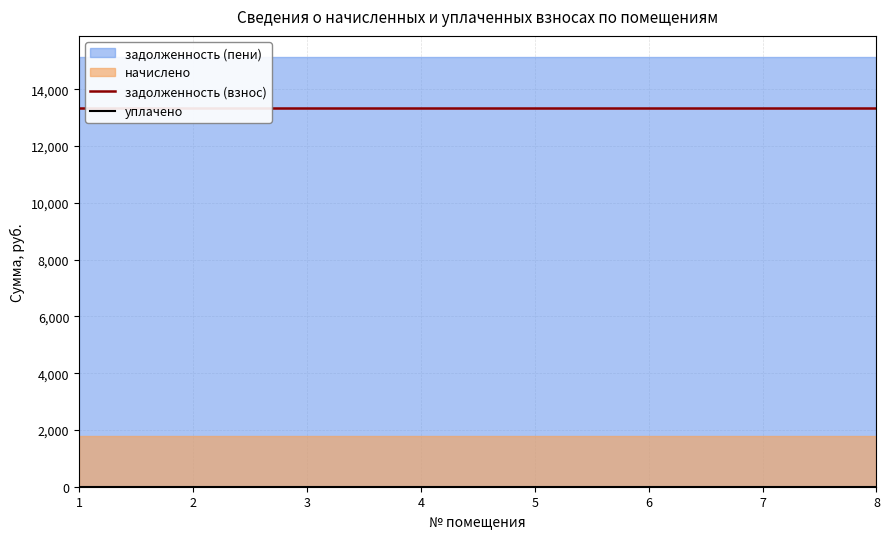

Between 1 and 2, which series saw the biggest shift?

задолженность (взнос)